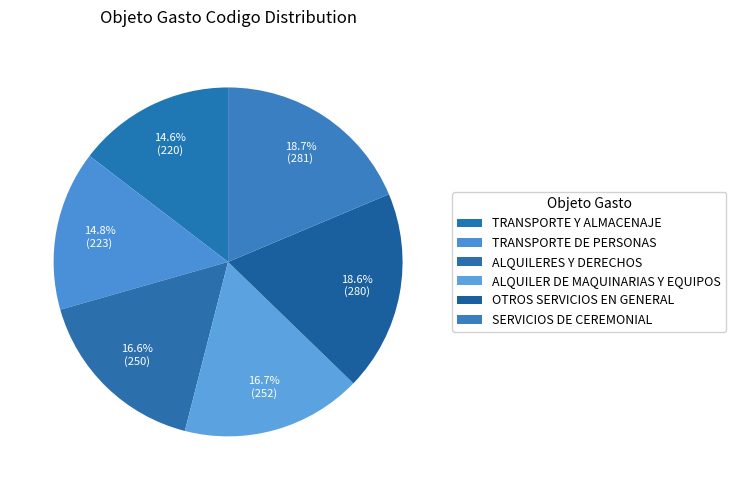

Between ALQUILER DE MAQUINARIAS Y EQUIPOS and SERVICIOS DE CEREMONIAL, which is larger?

SERVICIOS DE CEREMONIAL